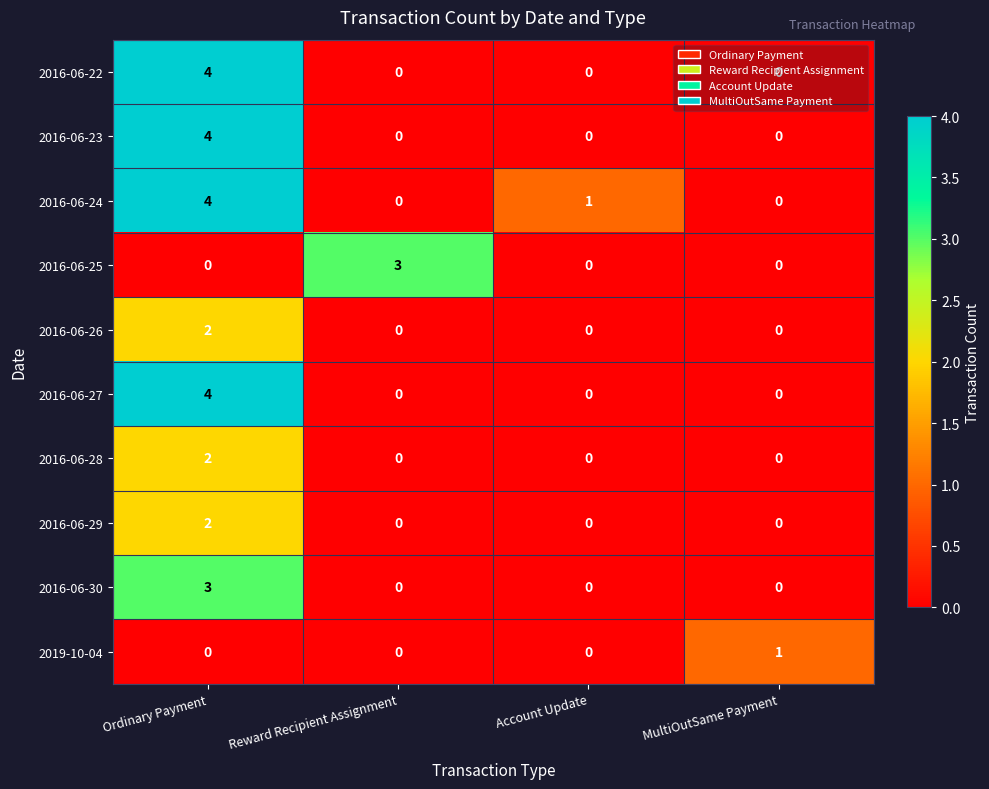

How many values in 2016-06-26 are above zero?

1